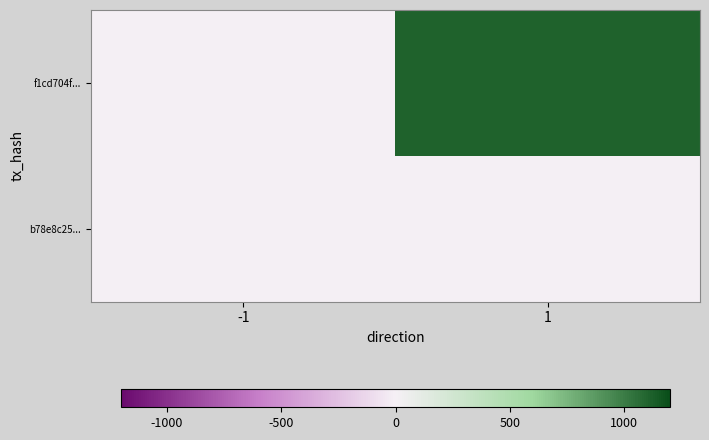

Which series changed the most between -1 and 1?

f1cd704f...